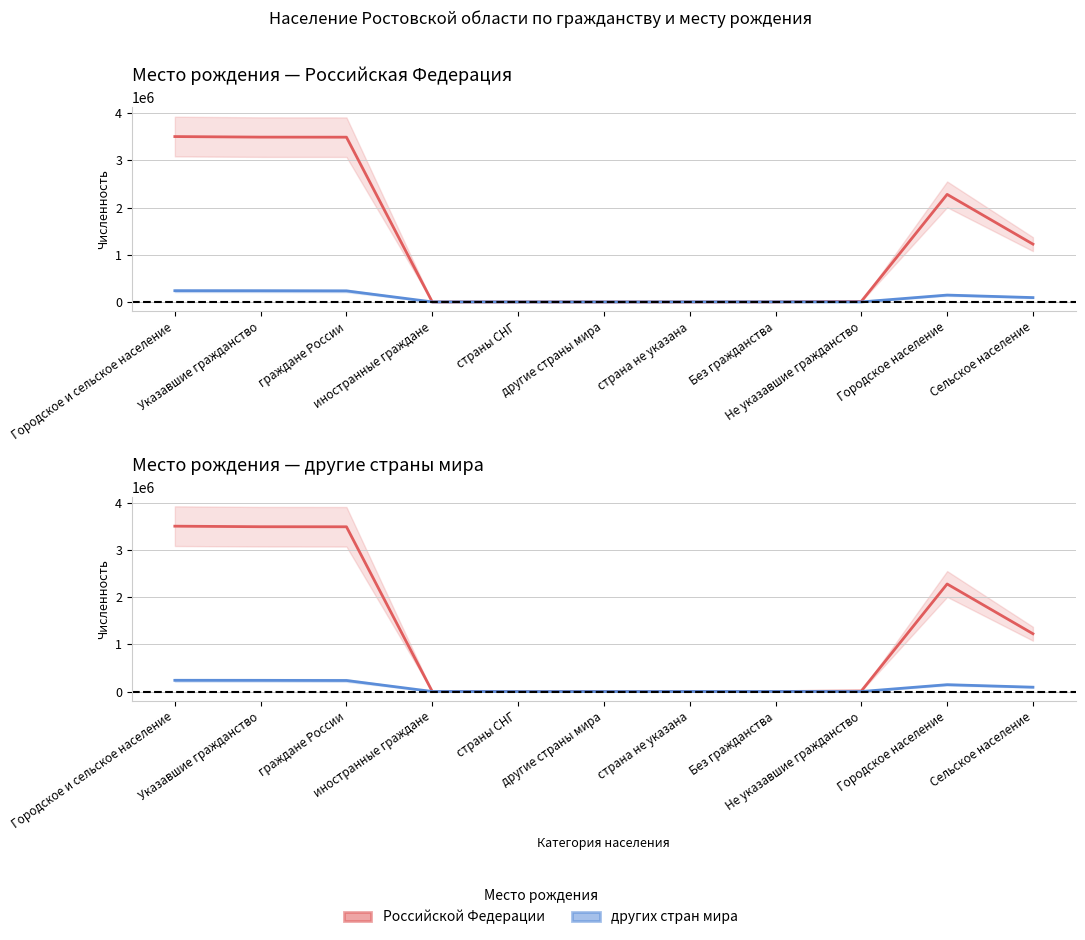

Count the number of data series in this chart.

2